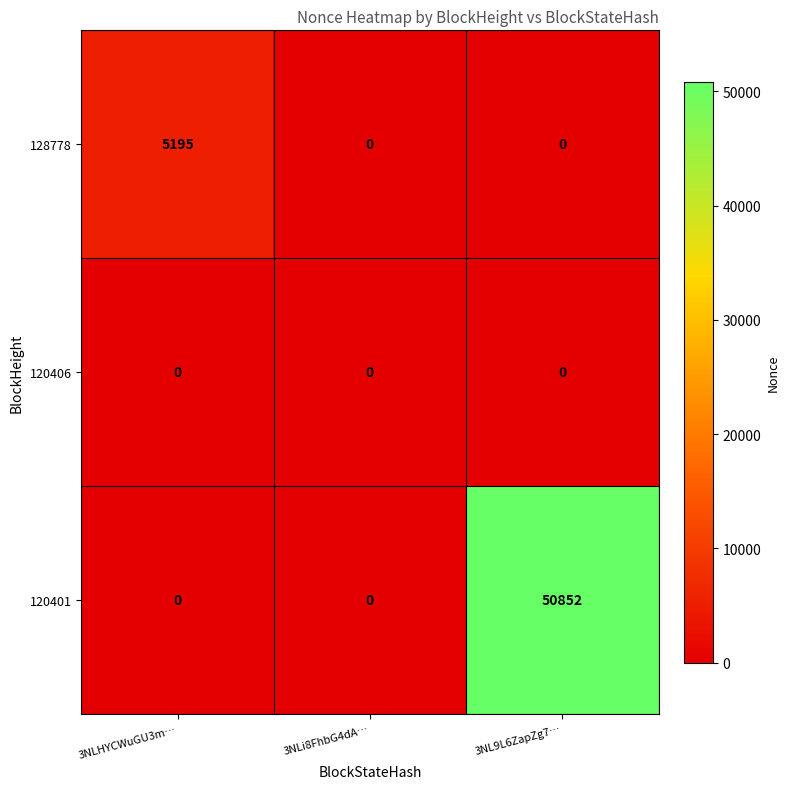

The 120401 series shows -29360 at 3NLi8FhbG4dA…. True or false?

False